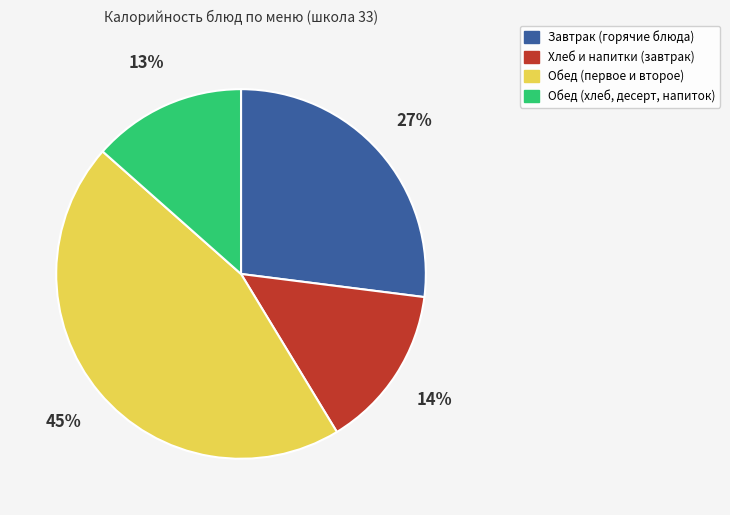

To the nearest percent, what is the difference between the largest and smallest slice percentages?

32%